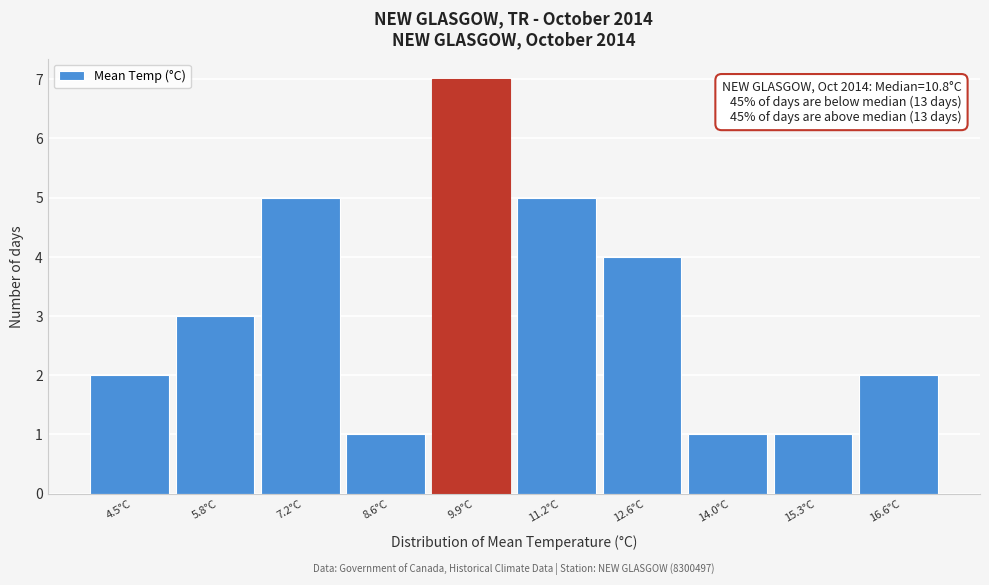

Reading left to right, list all the values displayed in this chart.

4.5°C=2	5.8°C=3	7.2°C=5	8.6°C=1	9.9°C=7	11.2°C=5	12.6°C=4	14.0°C=1	15.3°C=1	16.6°C=2